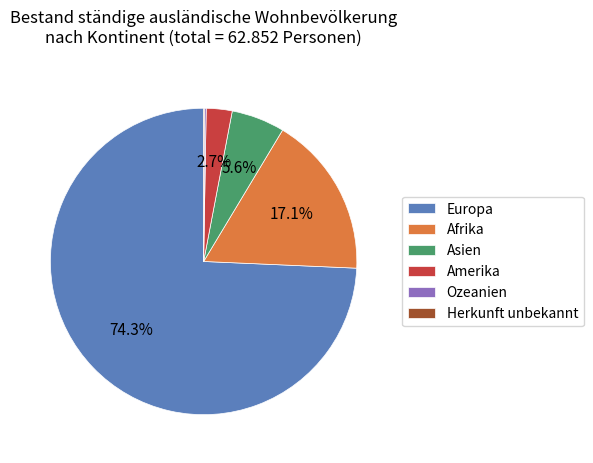

The Asien slice represents 1% of the pie. True or false?

False